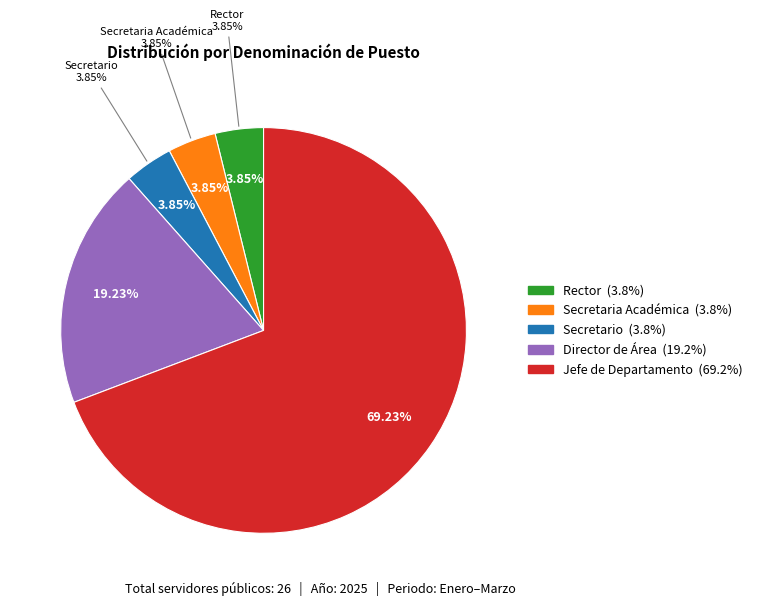

To the nearest percent, what is the combined percentage of Jefe de Departamento and Secretario?

73%